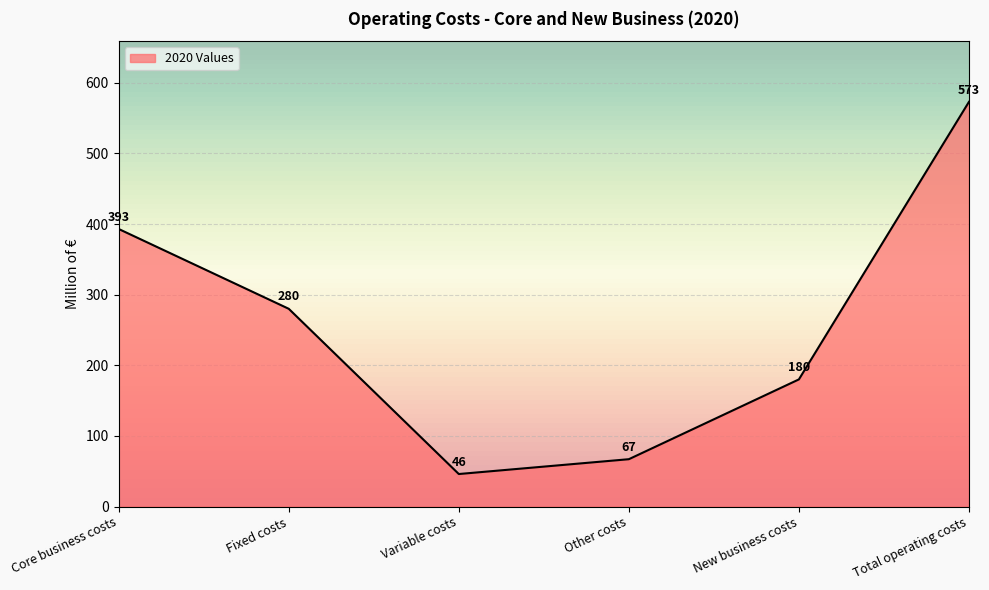

At which category does the data reach its first local valley?

Variable costs